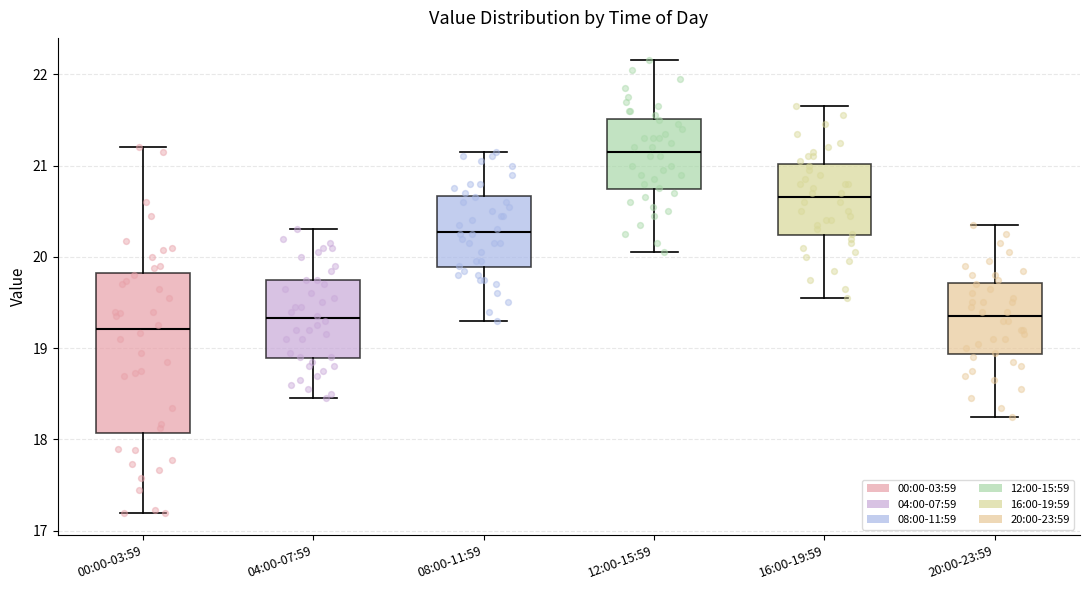

Which box's median line is the lowest?

00:00-03:59